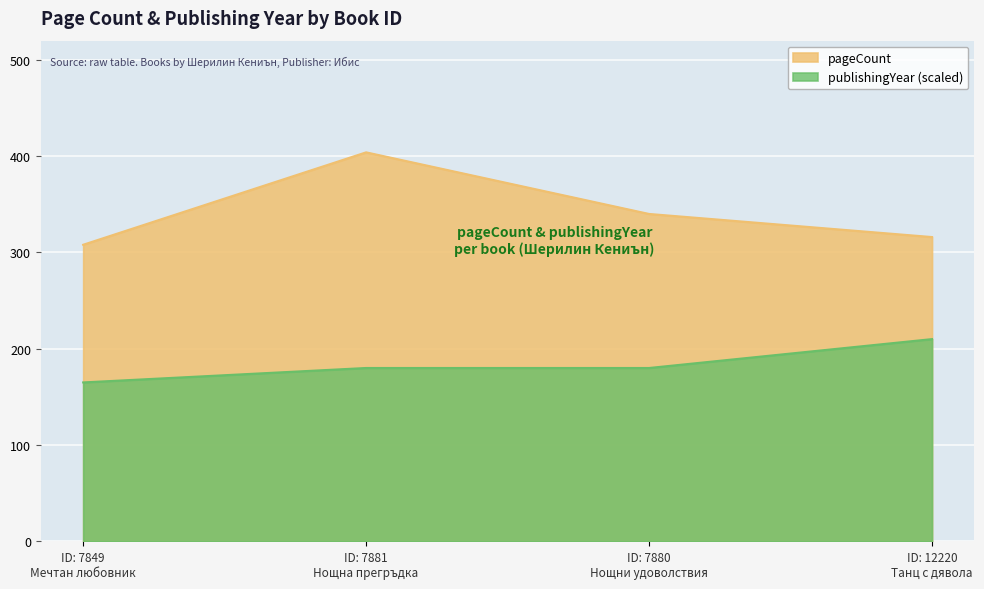

True or false: publishingYear (scaled) and pageCount intersect in this chart.

False